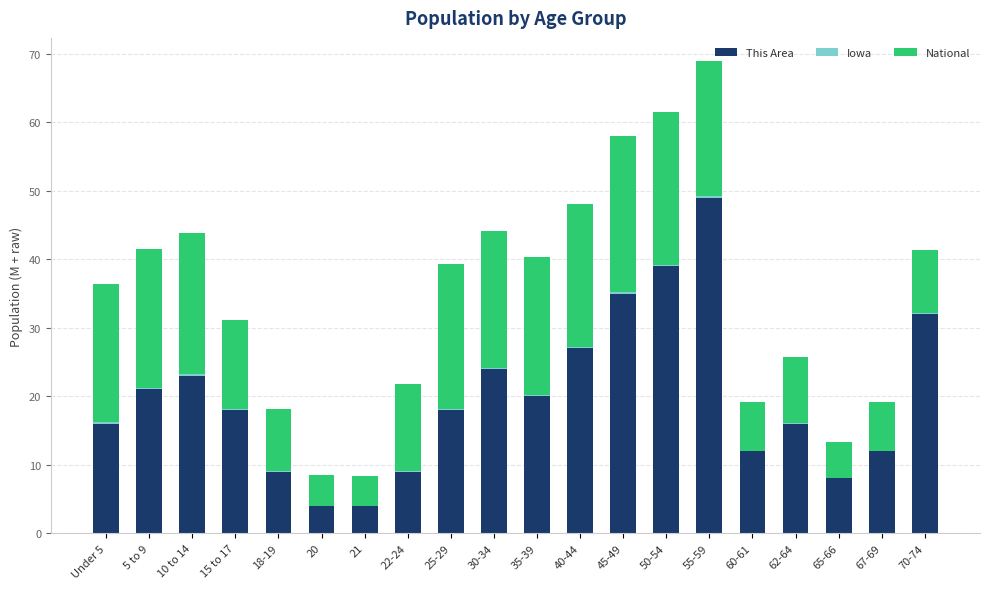

What is the sum of all This Area values?

396.0